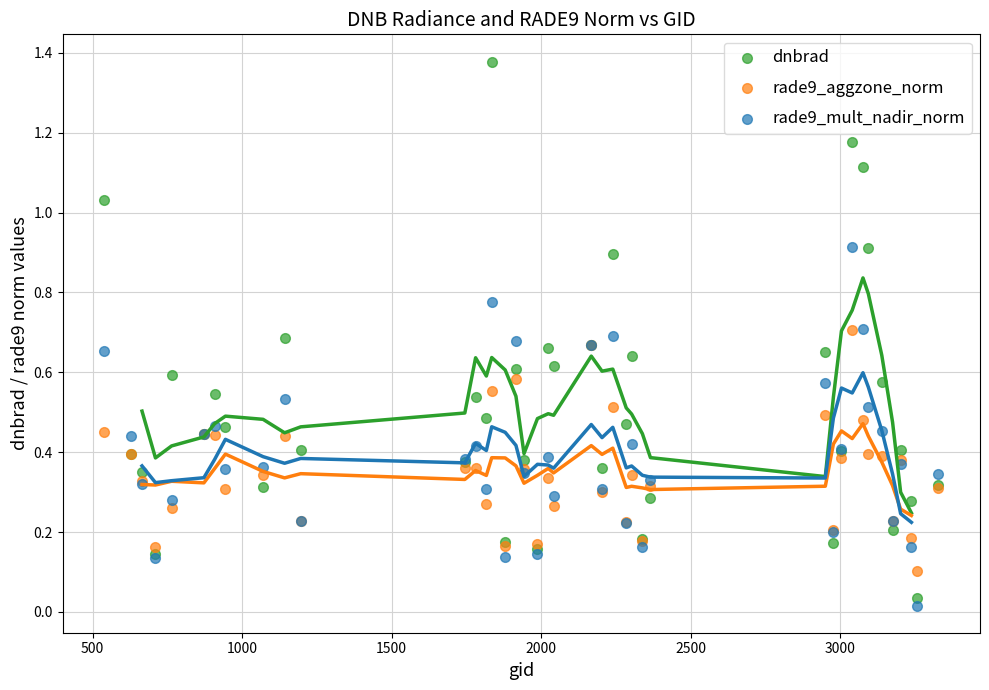

Which series reaches the maximum Y coordinate?

dnbrad